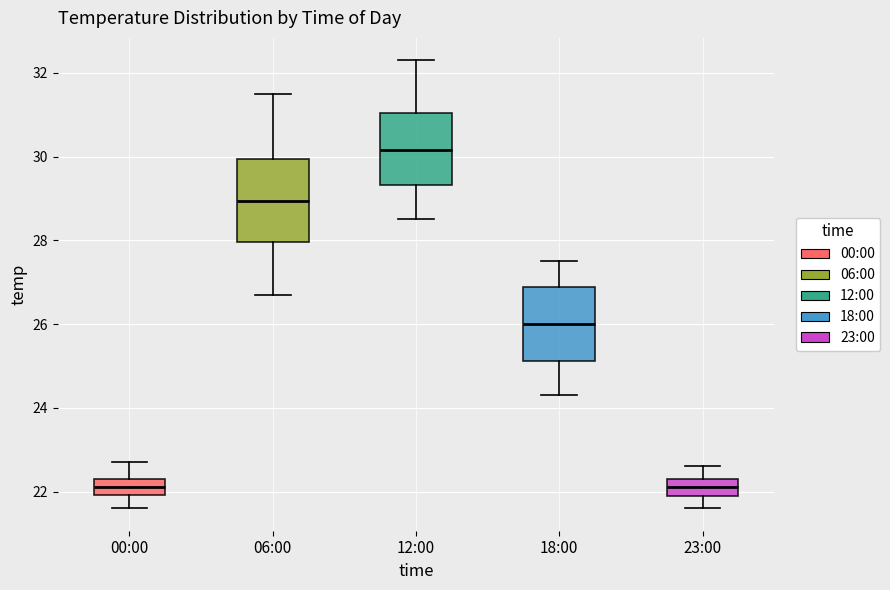

Reading left to right, read every box against the y-axis: the position of its median line, the range the box covers, and the ends of its whiskers. The values are not printed on the chart, so give them approximately, as read against the axis.

00:00: median 22.2, box 22.0 to 22.4, whiskers 21.6 to 22.8
06:00: median 29.0, box 28.0 to 30.0, whiskers 26.8 to 31.6
12:00: median 30.2, box 29.4 to 31.0, whiskers 28.6 to 32.4
18:00: median 26.0, box 25.2 to 26.8, whiskers 24.4 to 27.6
23:00: median 22.2, box 22.0 to 22.4, whiskers 21.6 to 22.6